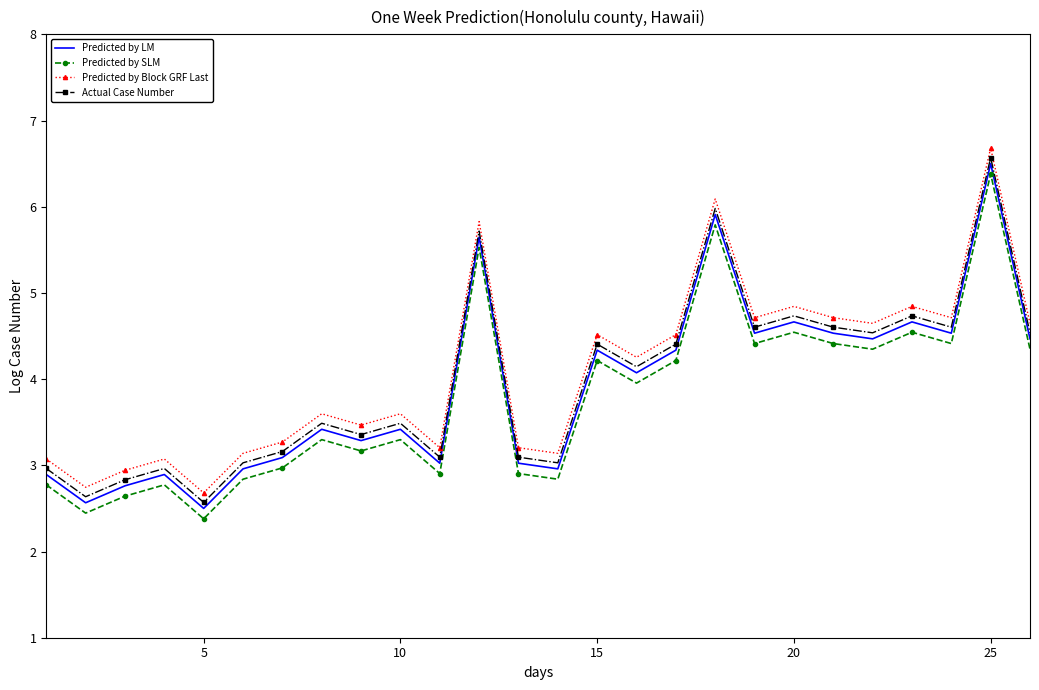

True or false: Actual Case Number and Predicted by SLM cross at least once.

False